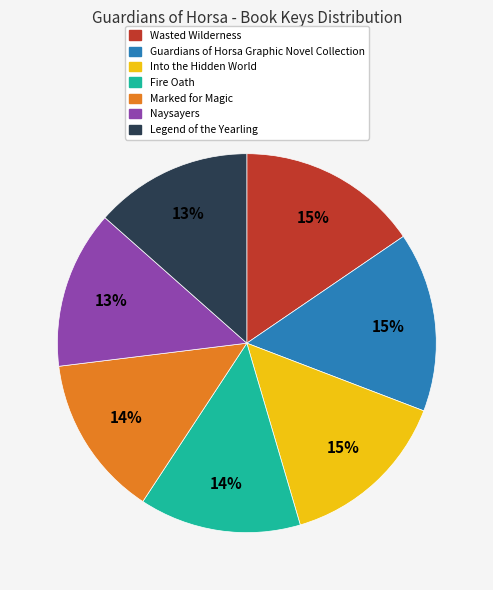

To the nearest percent, what percentage of the pie is Guardians of Horsa Graphic Novel Collection?

15%